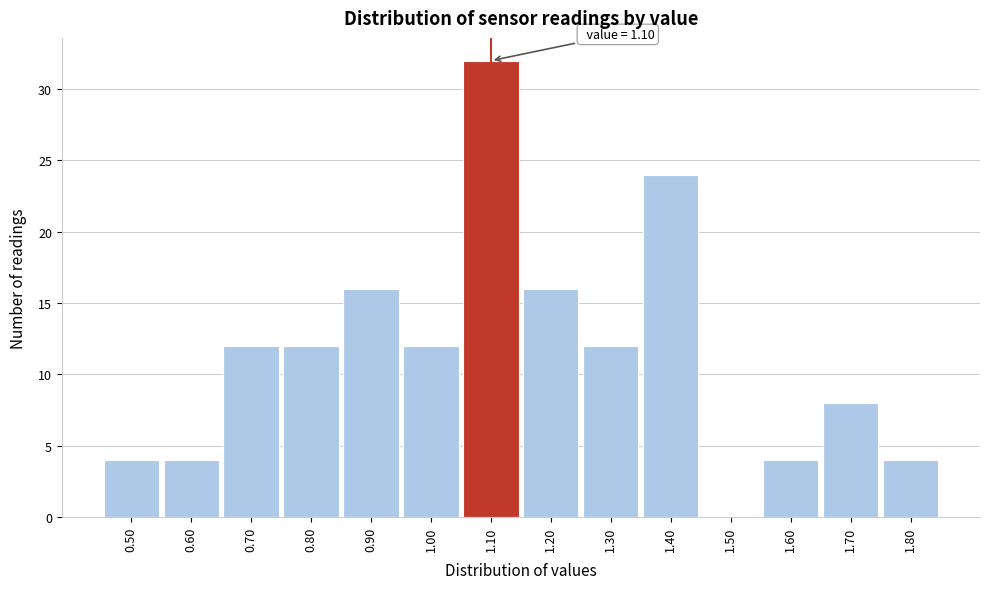

Which range on the x-axis has the tallest bar?

1.05 to 1.15